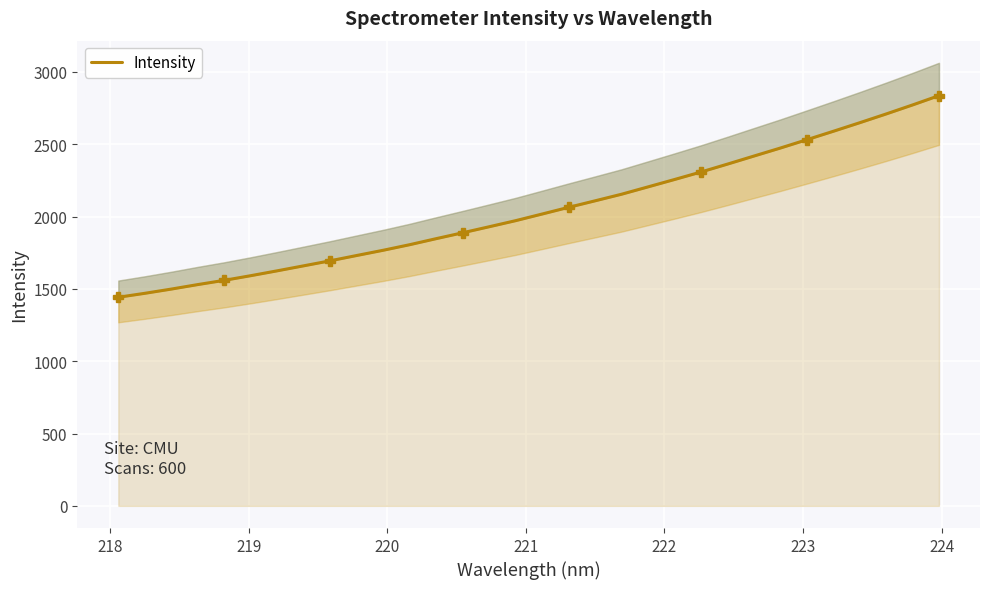

Count the number of data series in this chart.

1